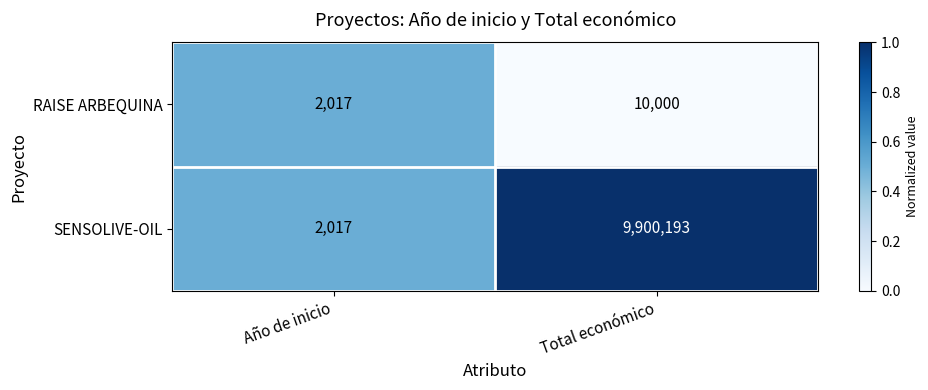

Which category has the highest value across all series?

Total económico